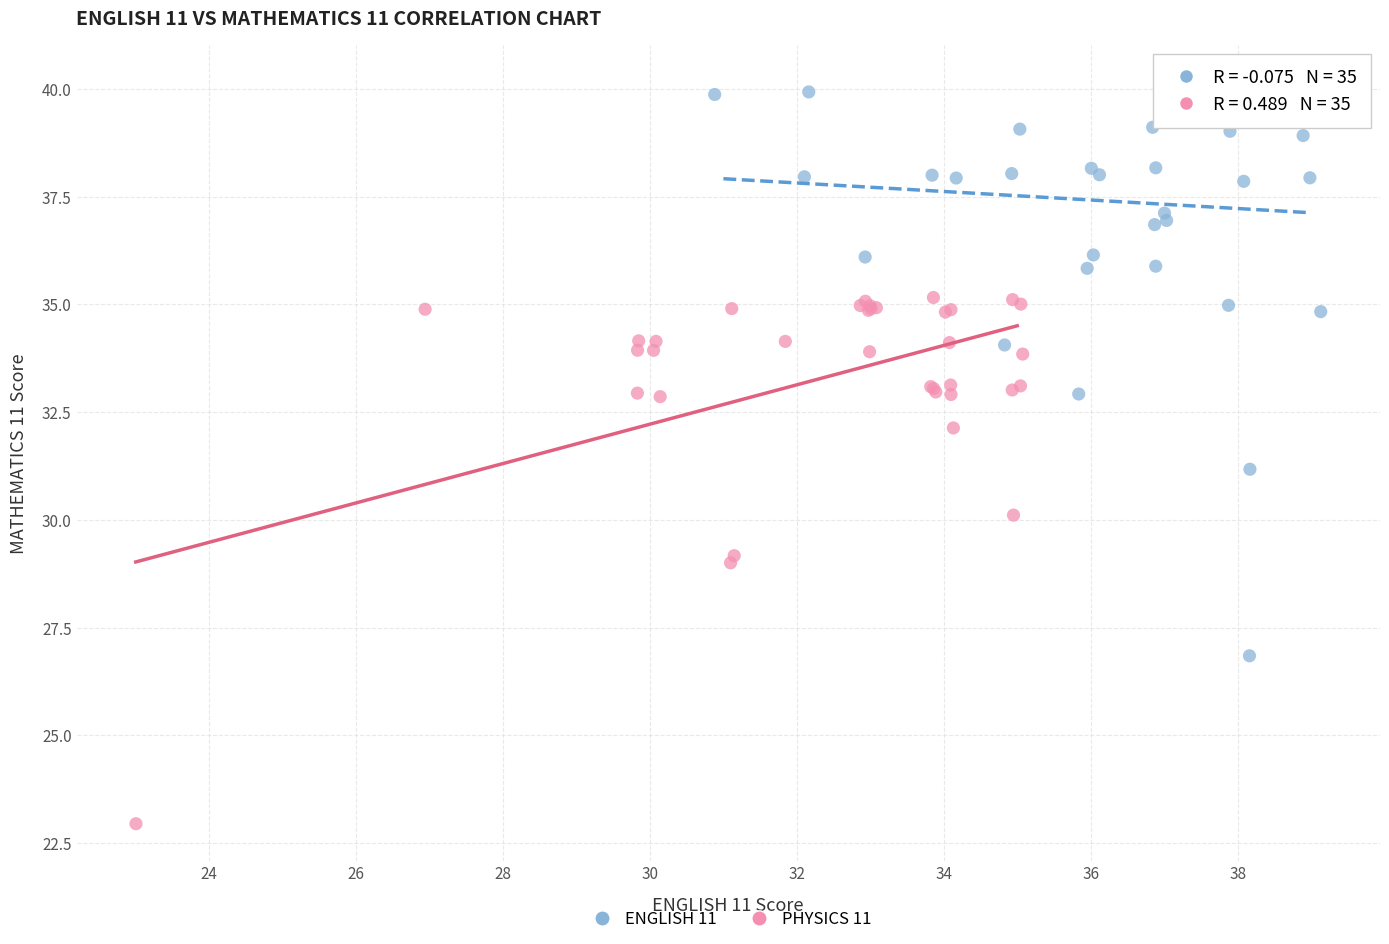

Which series reaches the minimum Y coordinate?

PHYSICS 11